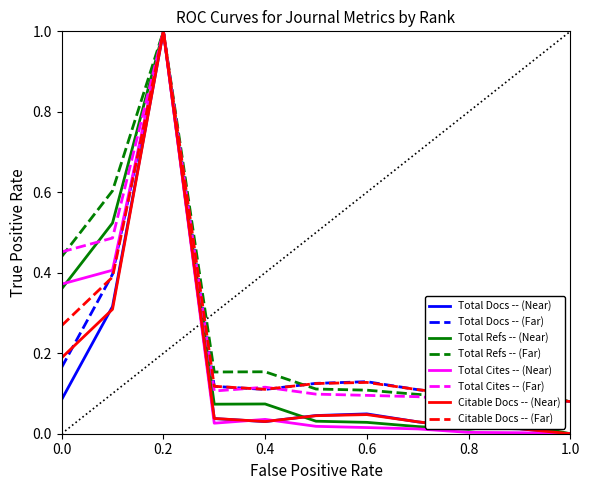

What is the maximum value shown in the chart?

1.0